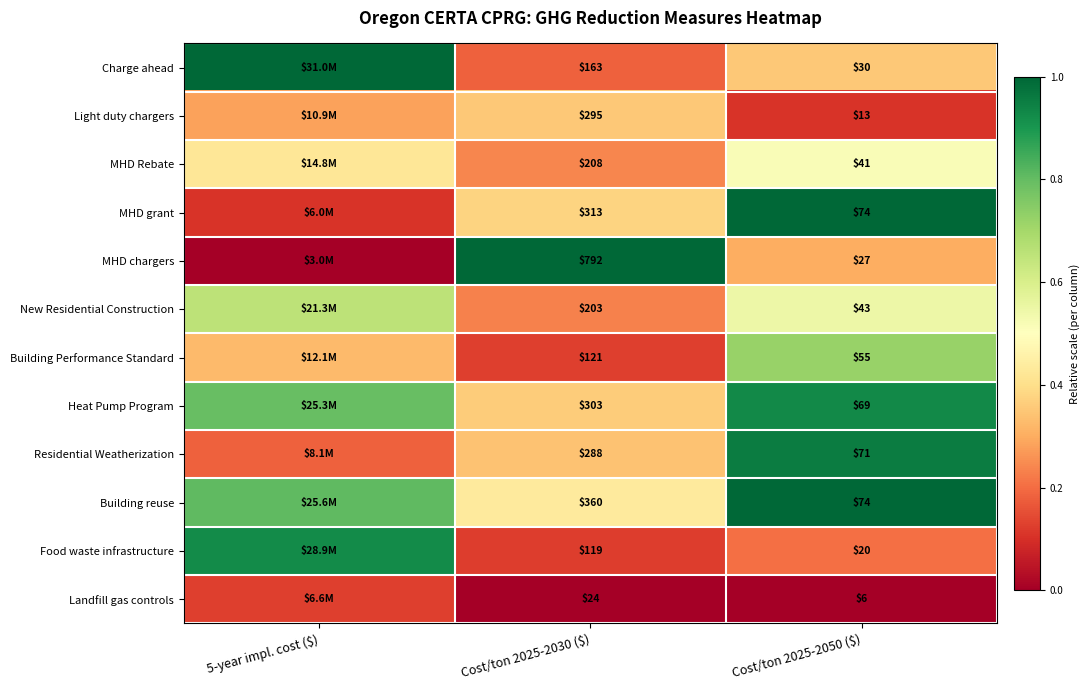

True or false: Residential Weatherization has a value of 0.1 at 5-year impl. cost ($).

False